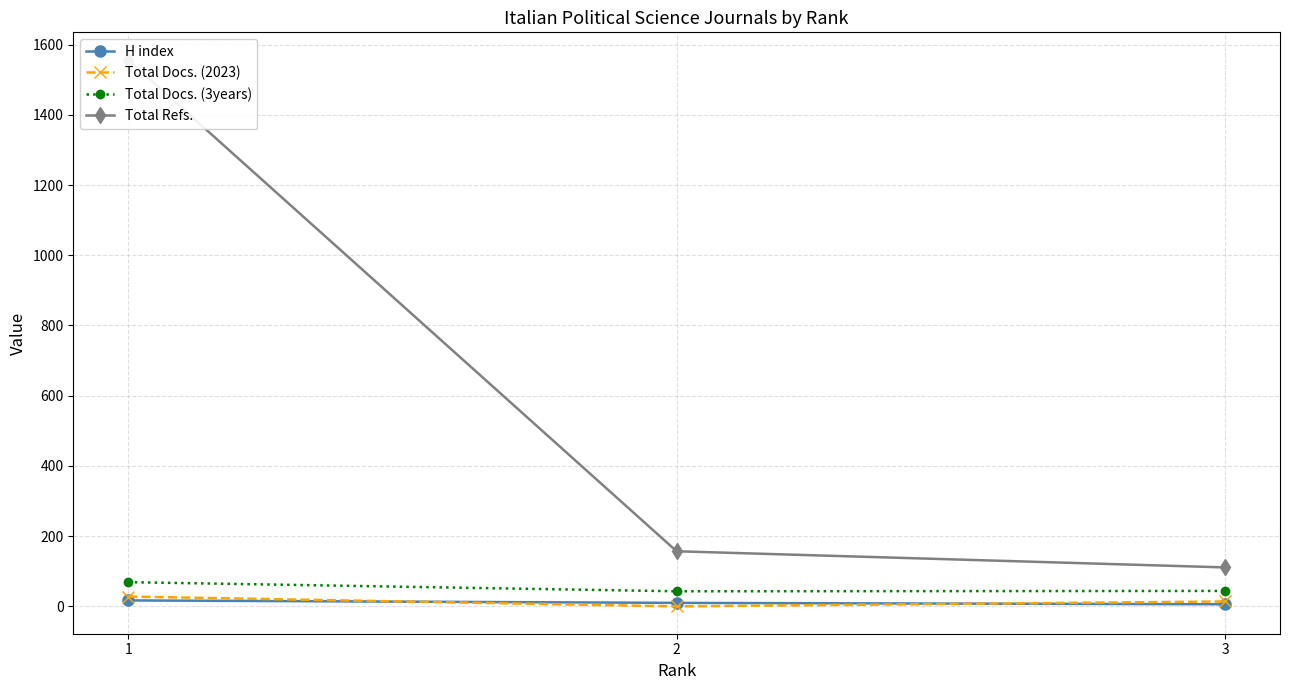

What is the difference between the Total Docs. (2023) values at 3 and 1?

14